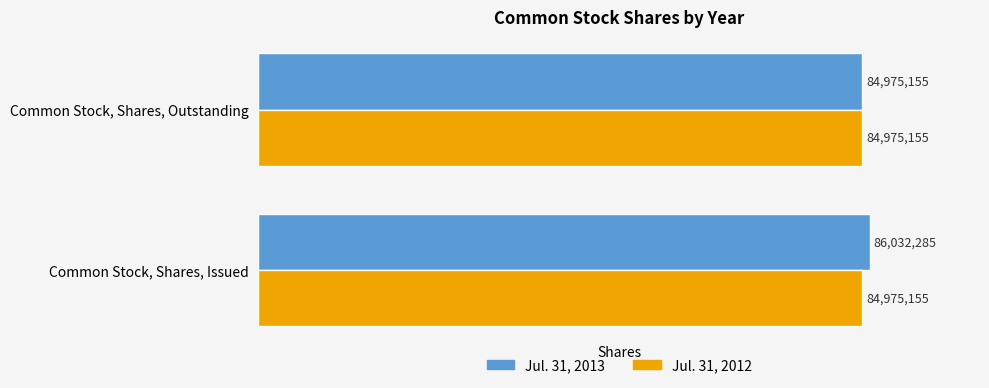

What is the total value across all series at Common Stock, Shares, Outstanding?

169950310